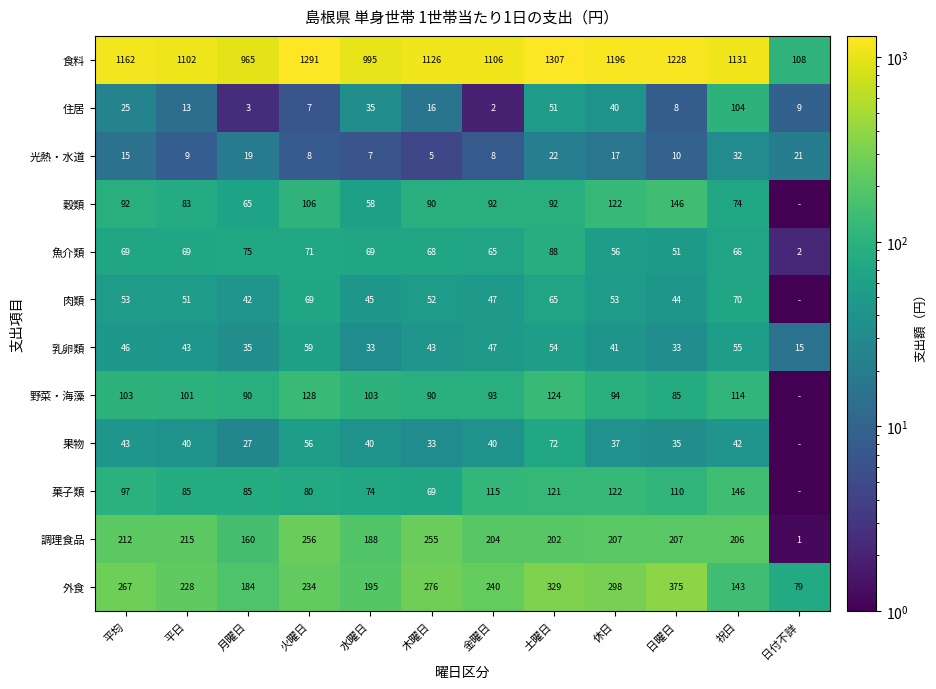

Between 水曜日 and 土曜日, which series saw the biggest shift?

食料